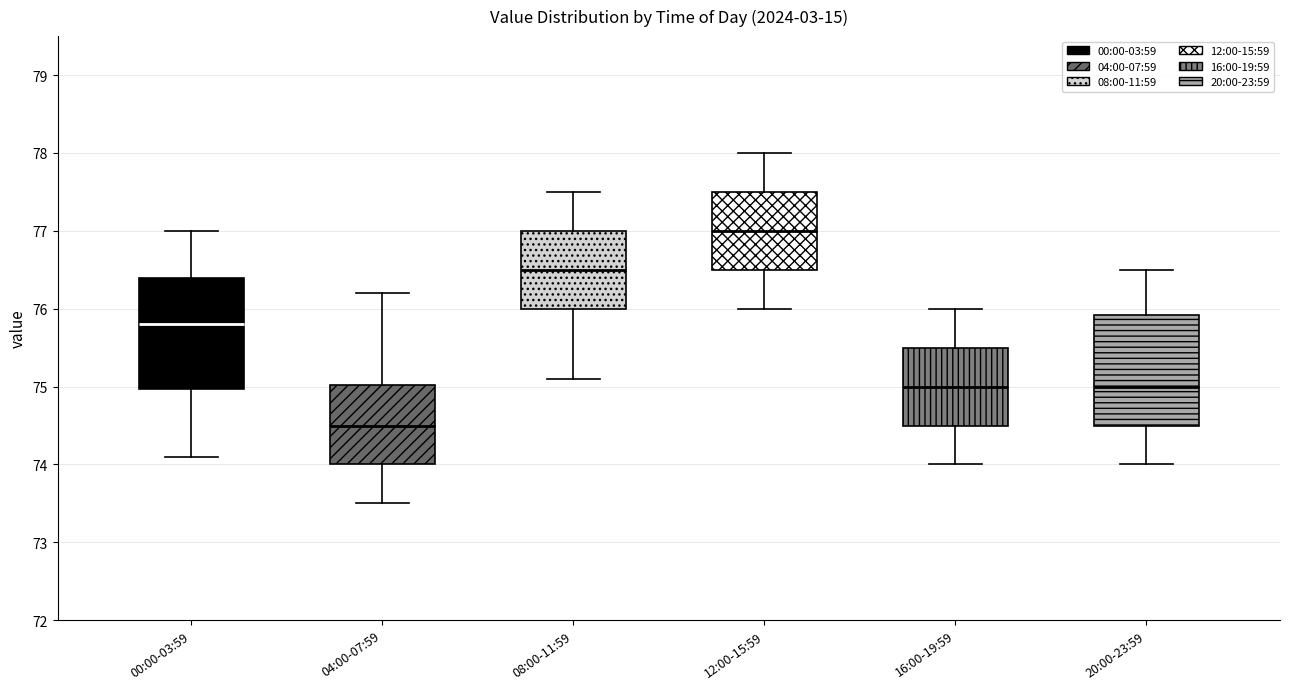

Reading left to right, transcribe this box plot: for each box, give where its median line is, the range the box spans, and where its two whiskers end, as read against the y-axis. The values are not printed on the chart, so give them approximately, as read against the axis.

00:00-03:59: median 75.8, box 75.0 to 76.4, whiskers 74.1 to 77.0
04:00-07:59: median 74.5, box 74.0 to 75.0, whiskers 73.5 to 76.2
08:00-11:59: median 76.5, box 76.0 to 77.0, whiskers 75.1 to 77.5
12:00-15:59: median 77.0, box 76.5 to 77.5, whiskers 76.0 to 78.0
16:00-19:59: median 75.0, box 74.5 to 75.5, whiskers 74.0 to 76.0
20:00-23:59: median 75.0, box 74.5 to 75.9, whiskers 74.0 to 76.5